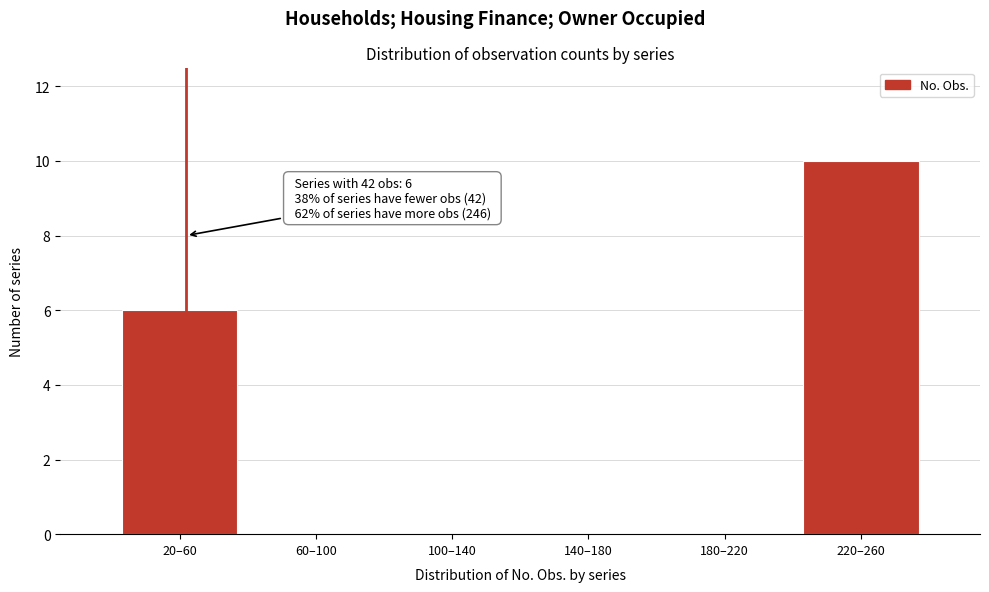

Reading right to left, transcribe all the data shown in this chart.

220–260=10	180–220=0	140–180=0	100–140=0	60–100=0	20–60=6